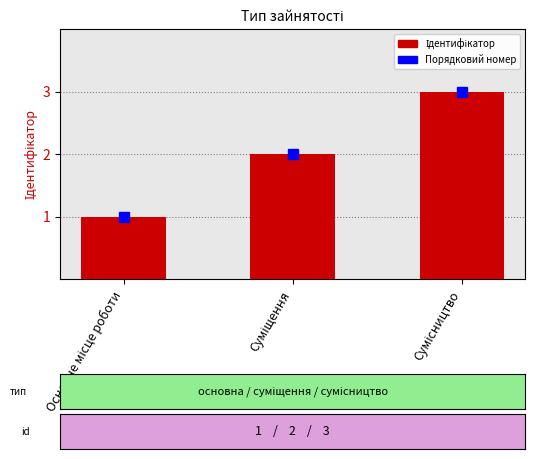

Count the number of data series in this chart.

1